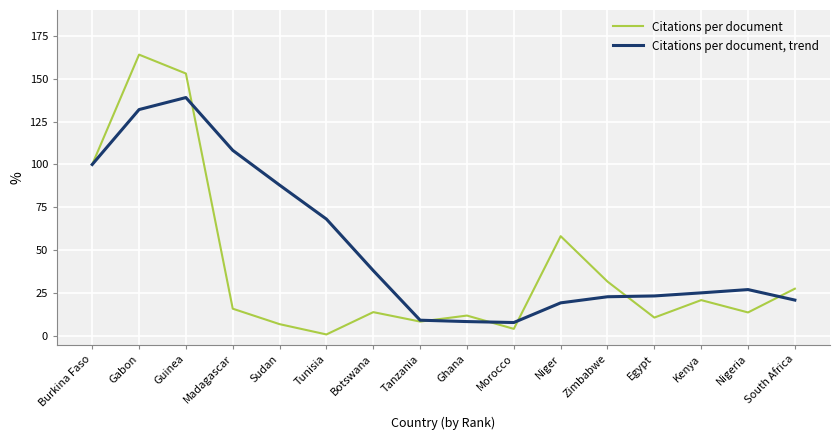

The value of Citations per document, trend at Morocco is 8.0. True or false?

True